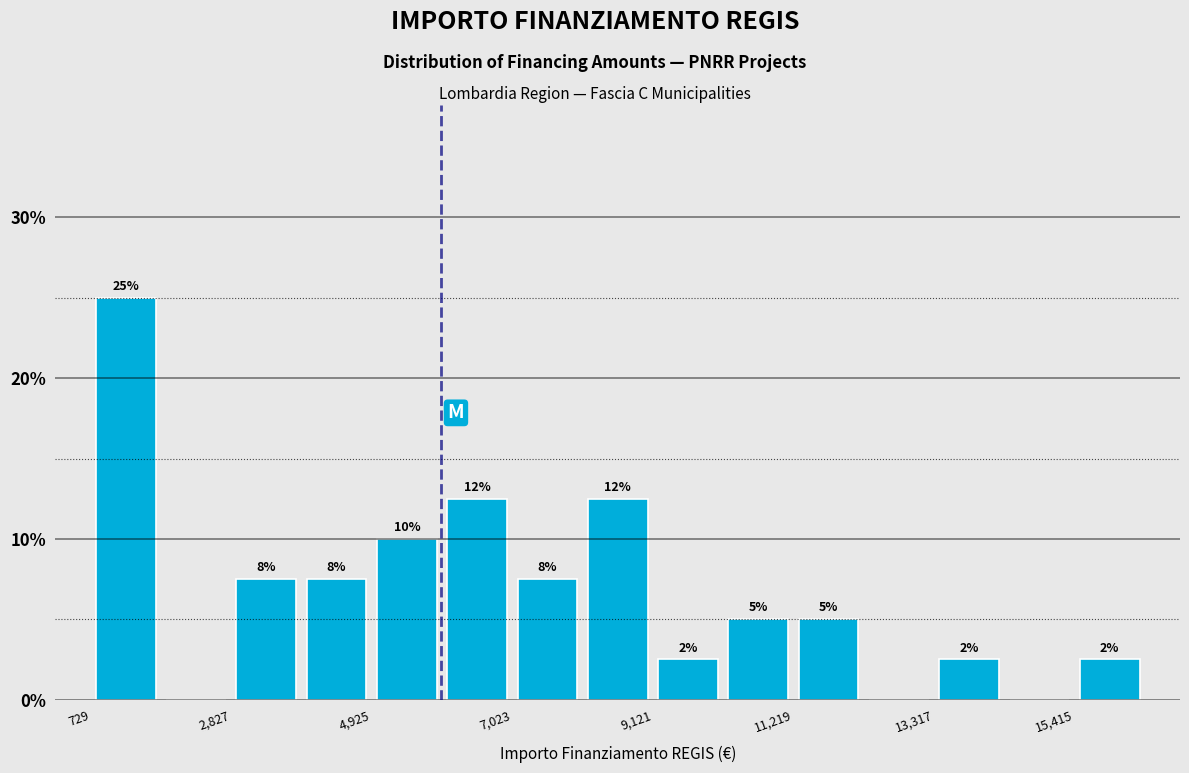

Read against the x-axis, roughly where is the centre of the tallest bar?

1500